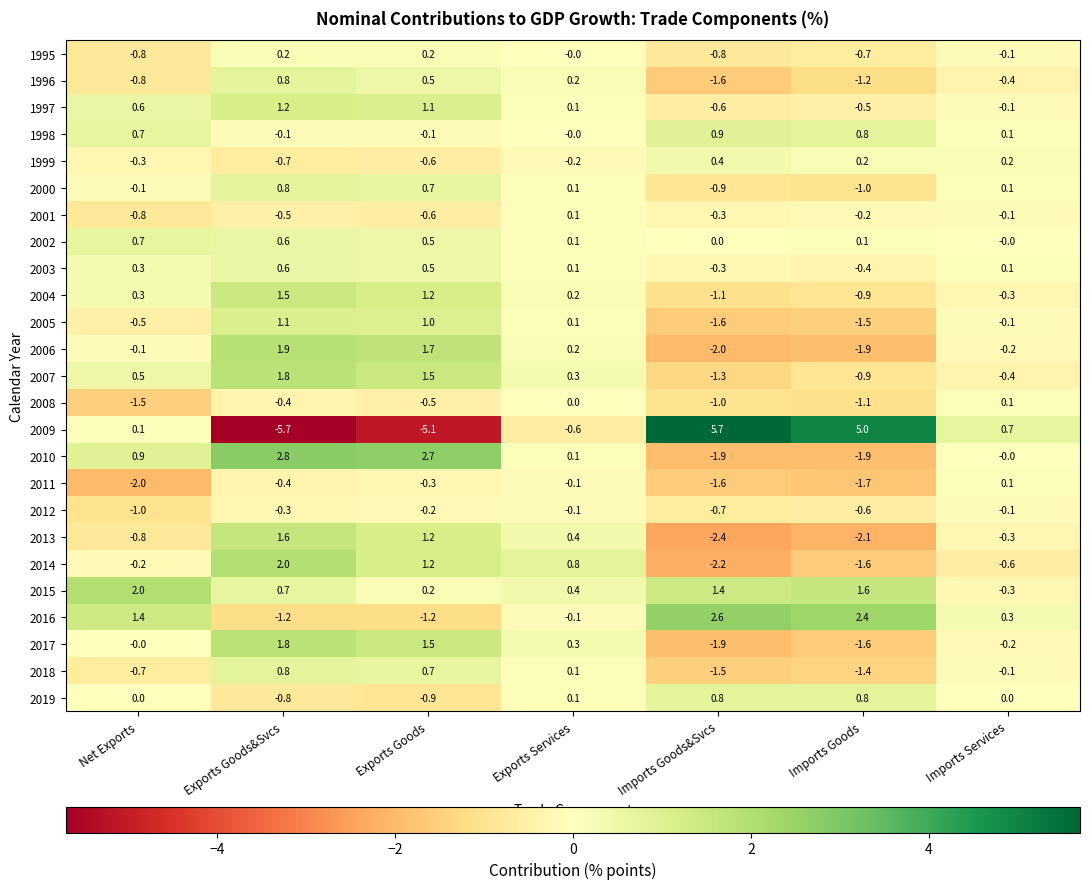

Which series has the largest total across all categories?

2015